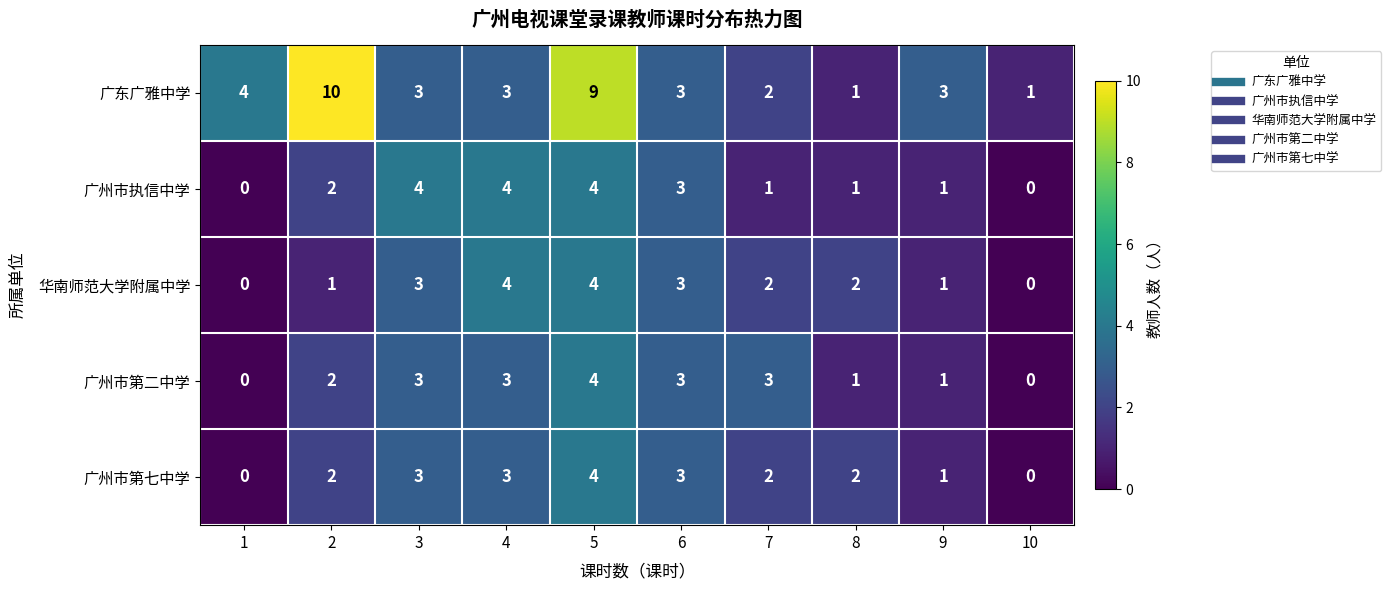

Between 1 and 2, which series saw the biggest shift?

广东广雅中学